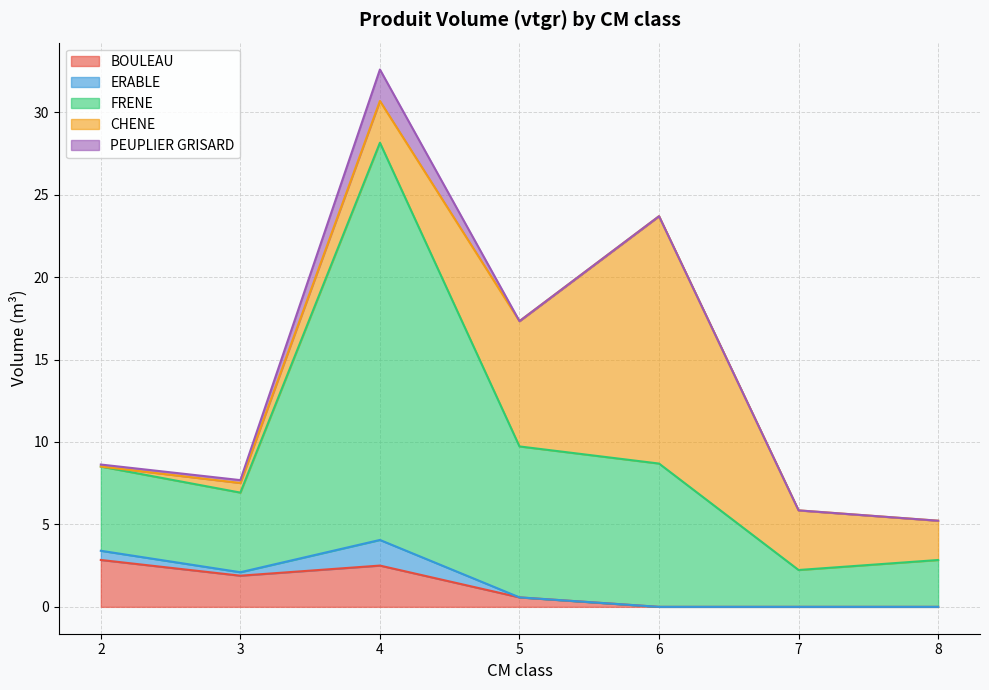

What is the total value across all series at 7?

5.9